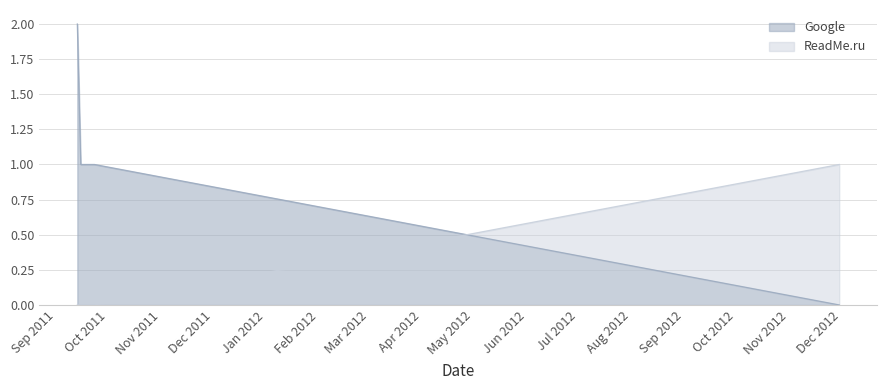

Reading right to left, list all the values displayed in this chart.

Google: 2012-11-30=0	2011-09-23=1	2011-09-19=1	2011-09-15=1	2011-09-13=2
ReadMe.ru: 2012-11-30=1	2011-09-23=0	2011-09-19=0	2011-09-15=0	2011-09-13=0